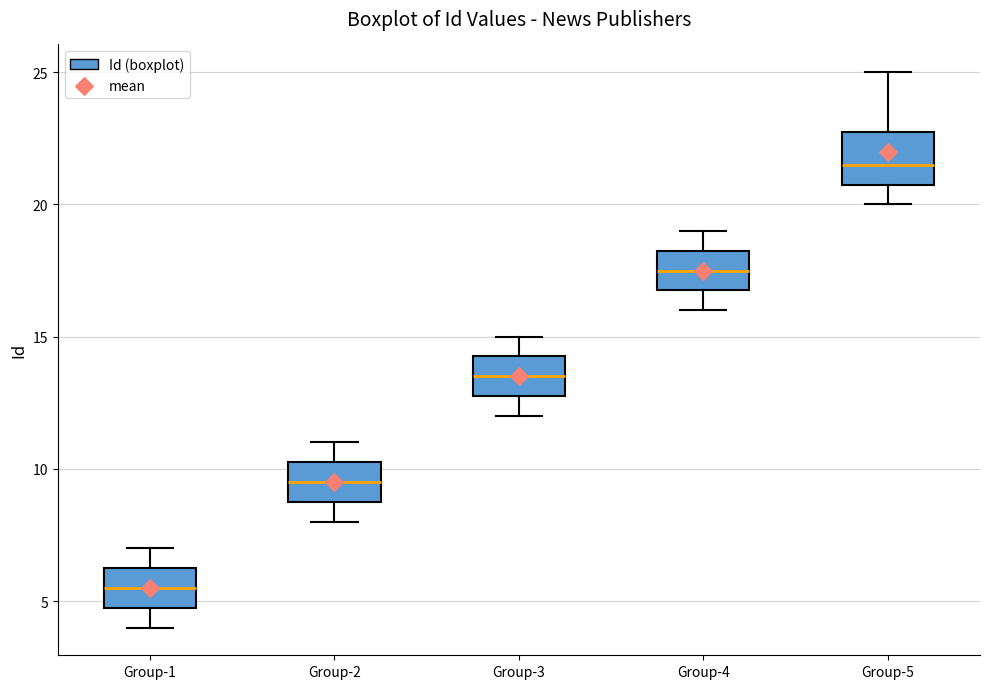

Where does the median line of the box for Group-4 sit on the y-axis? The values are not printed on the chart, so give them approximately, as read against the axis.

17.5